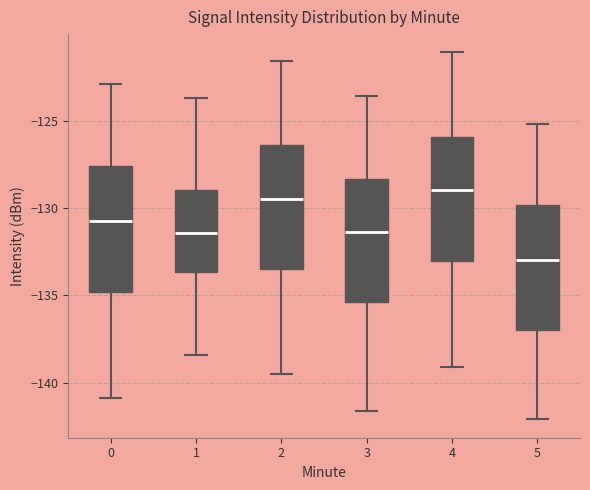

Reading left to right, transcribe this box plot: for each box, give where its median line is, the range the box spans, and where its two whiskers end, as read against the y-axis. The values are not printed on the chart, so give them approximately, as read against the axis.

0: median -130.5, box -135.0 to -127.5, whiskers -141.0 to -123.0
1: median -131.5, box -133.5 to -129.0, whiskers -138.5 to -123.5
2: median -129.5, box -133.5 to -126.5, whiskers -139.5 to -121.5
3: median -131.5, box -135.5 to -128.5, whiskers -141.5 to -123.5
4: median -129.0, box -133.0 to -126.0, whiskers -139.0 to -121.0
5: median -133.0, box -137.0 to -130.0, whiskers -142.0 to -125.0